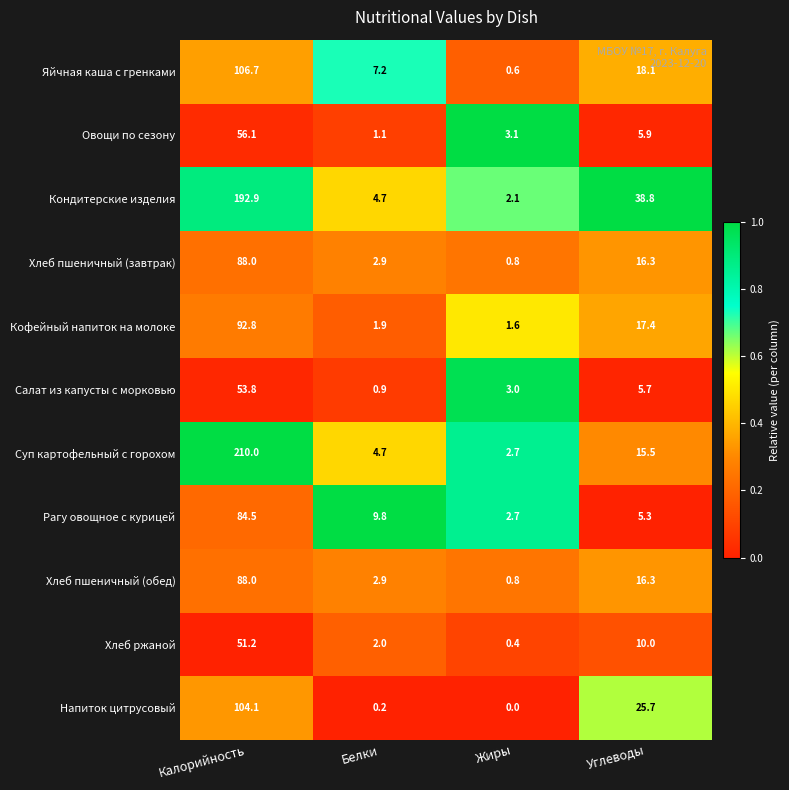

Which series has the largest total across all categories?

Кондитерские изделия